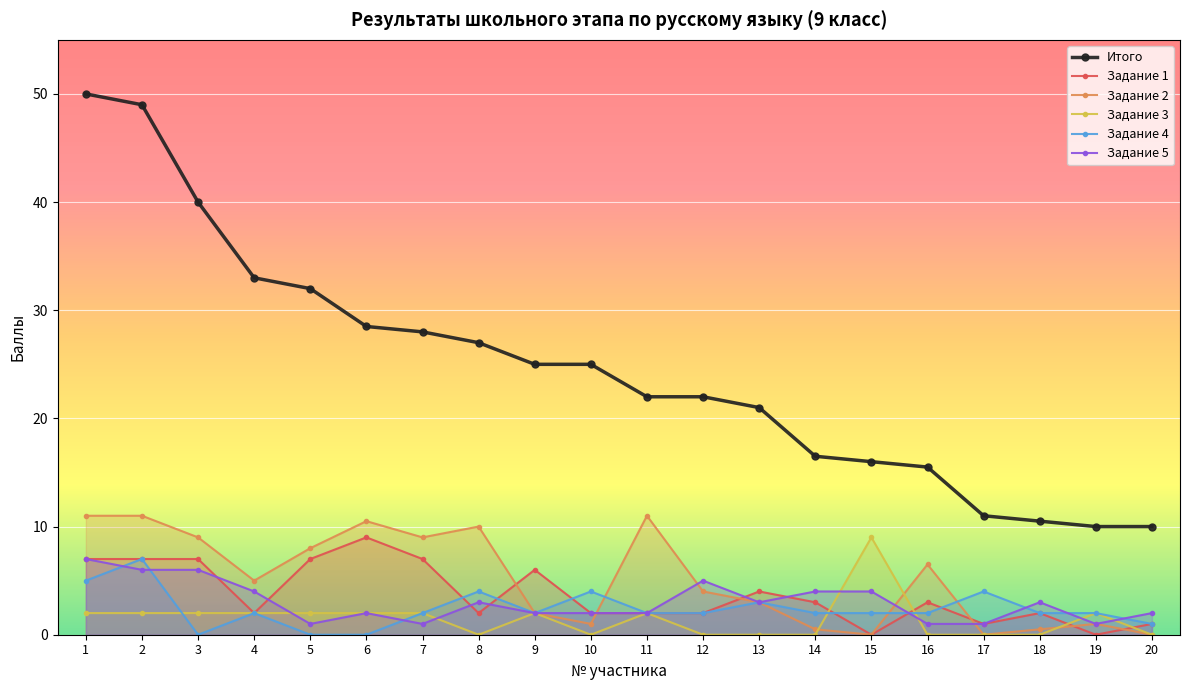

The Задание 1 series shows 10.5 at 1. True or false?

False